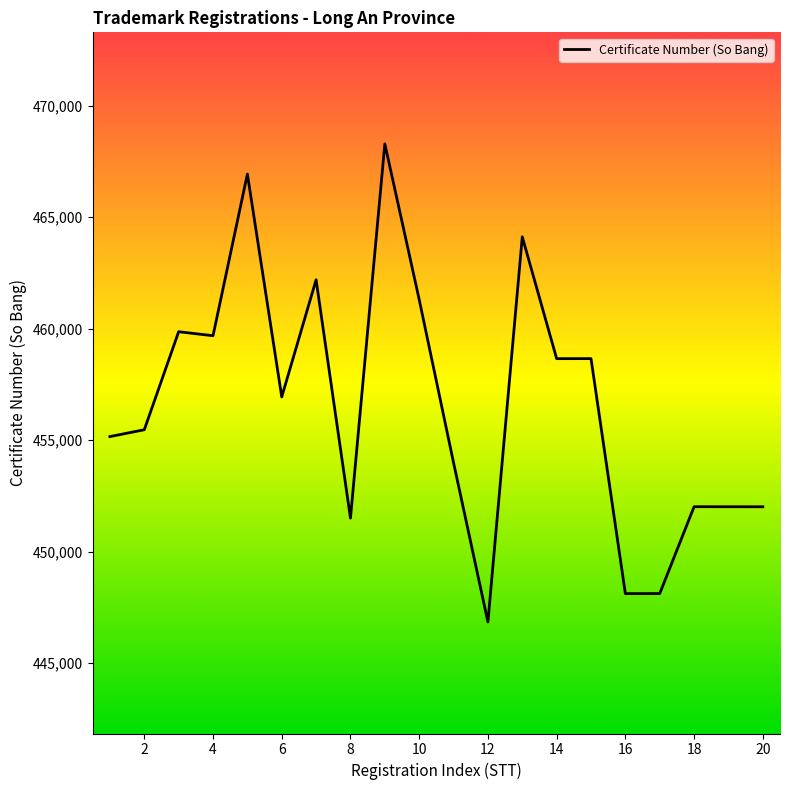

What is the greatest value displayed?

468283